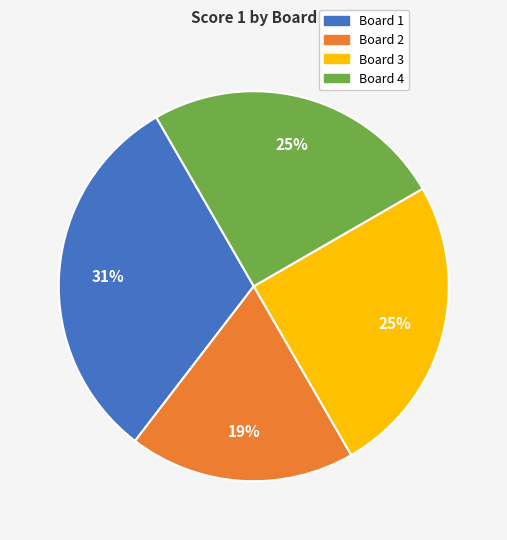

Is there a majority slice in this chart?

No